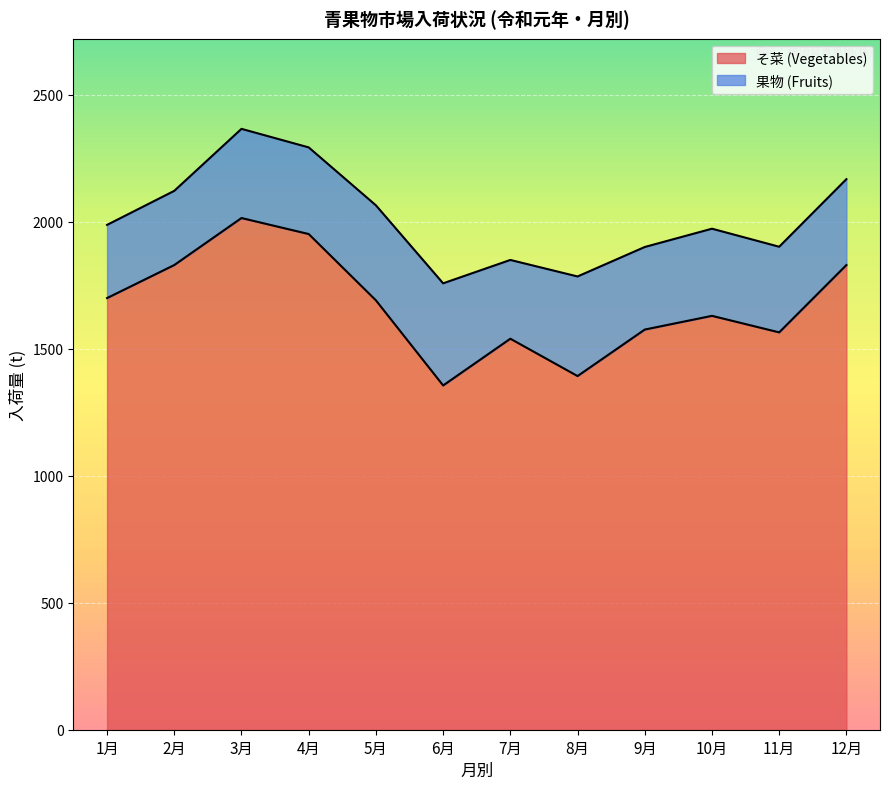

At which category does the data reach its first local valley?

6月